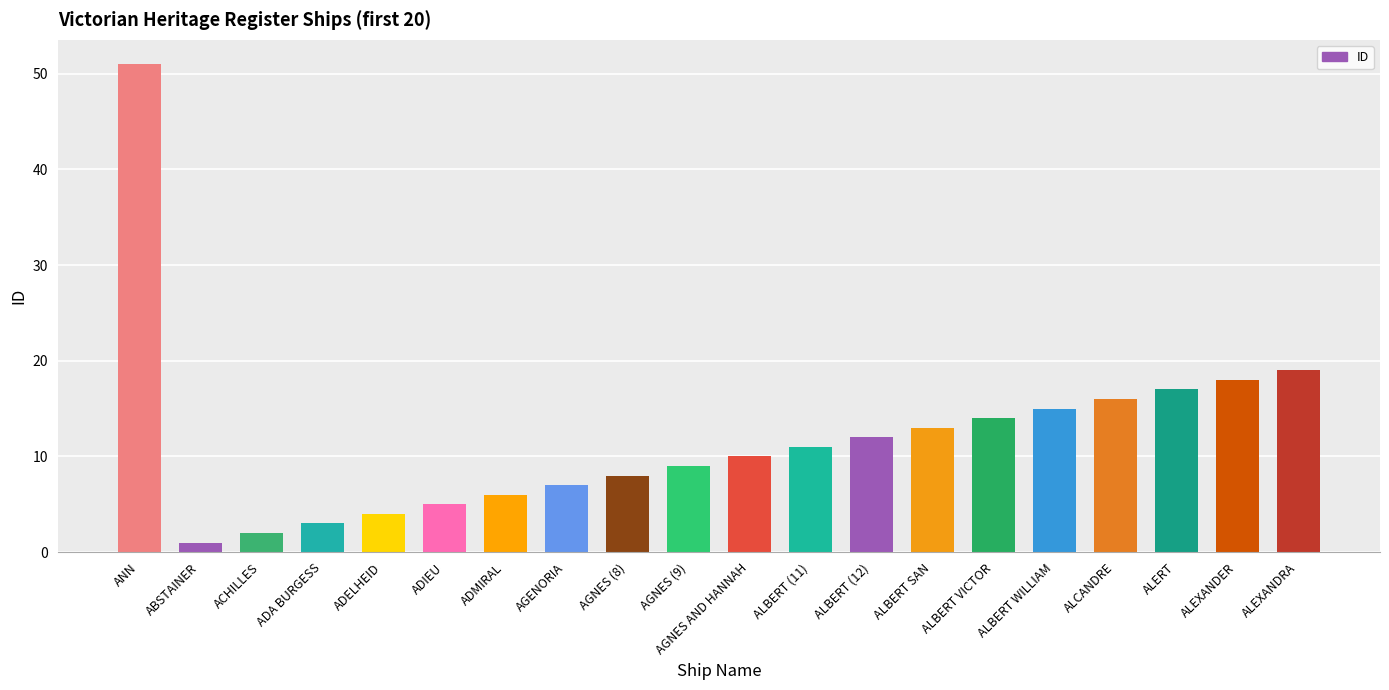

List the labels in order of value, largest first.

ANN, ALEXANDRA, ALEXANDER, ALERT, ALCANDRE, ALBERT WILLIAM, ALBERT VICTOR, ALBERT SAN, ALBERT (12), ALBERT (11), AGNES AND HANNAH, AGNES (9), AGNES (8), AGENORIA, ADMIRAL, ADIEU, ADELHEID, ADA BURGESS, ACHILLES, ABSTAINER